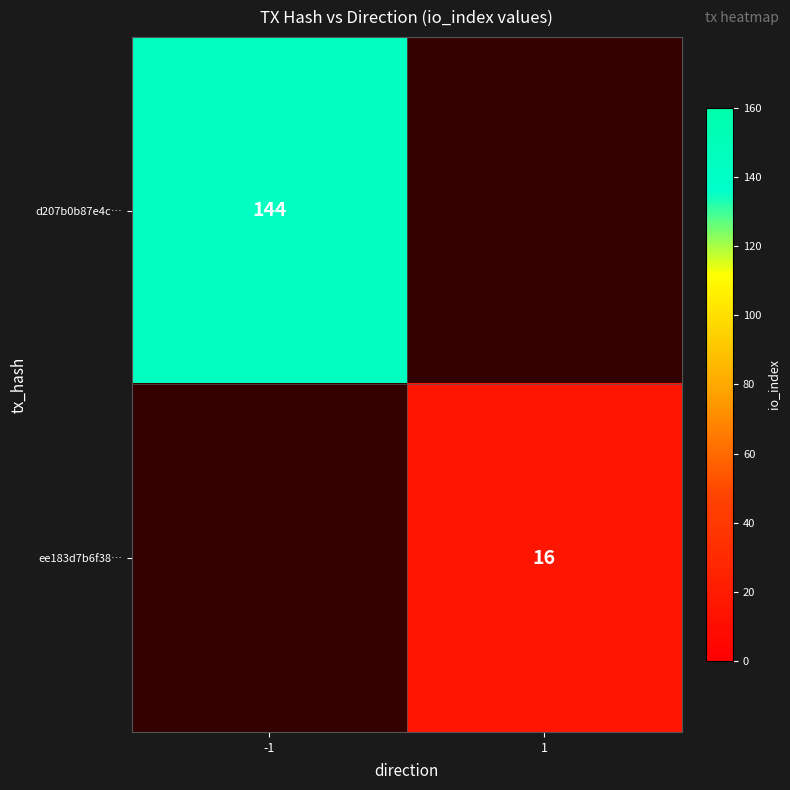

True or false: ee183d7b6f38… has a value of 21.8 at 1.

False